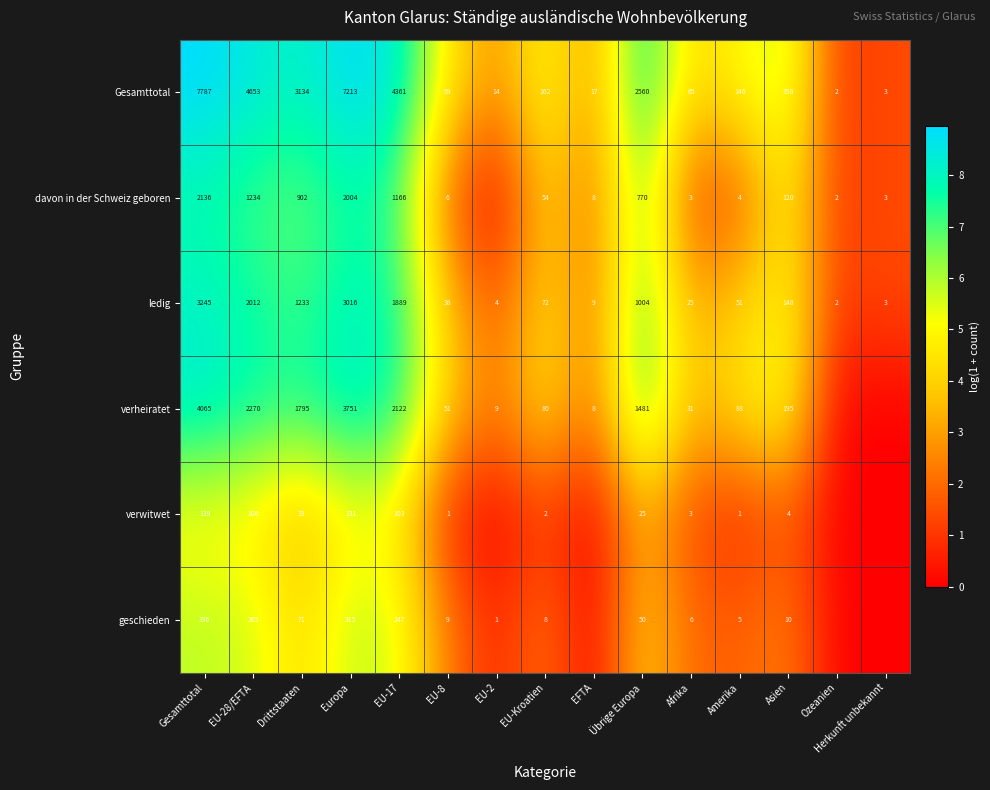

What is the average value of the Gesamttotal series?

2038